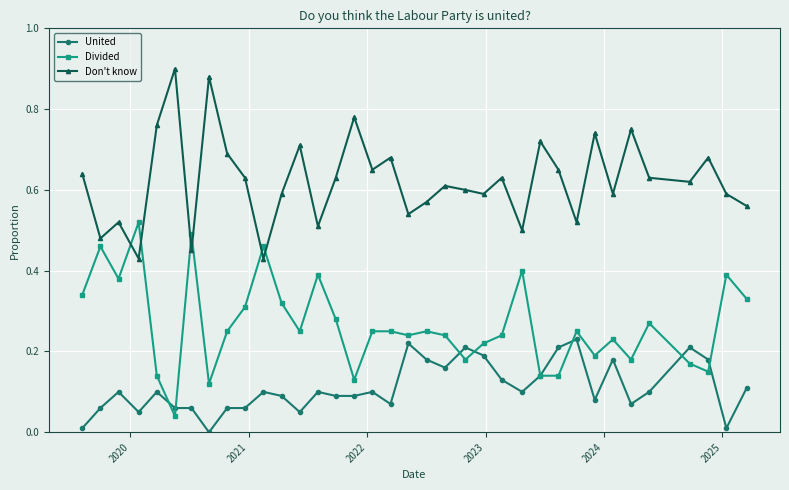

Which series has the largest total across all categories?

Don't know